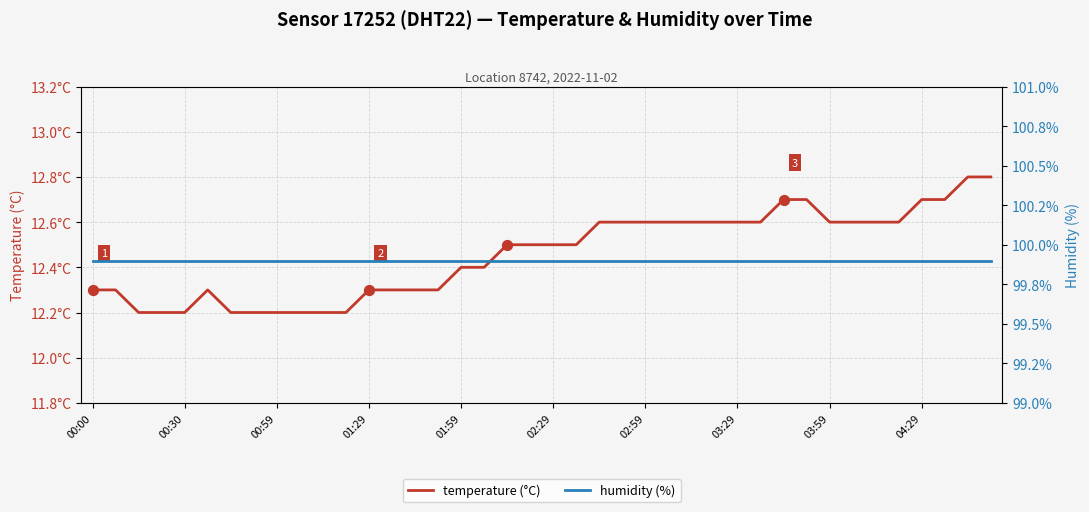

What is the total value across all series at 02:29?

112.2